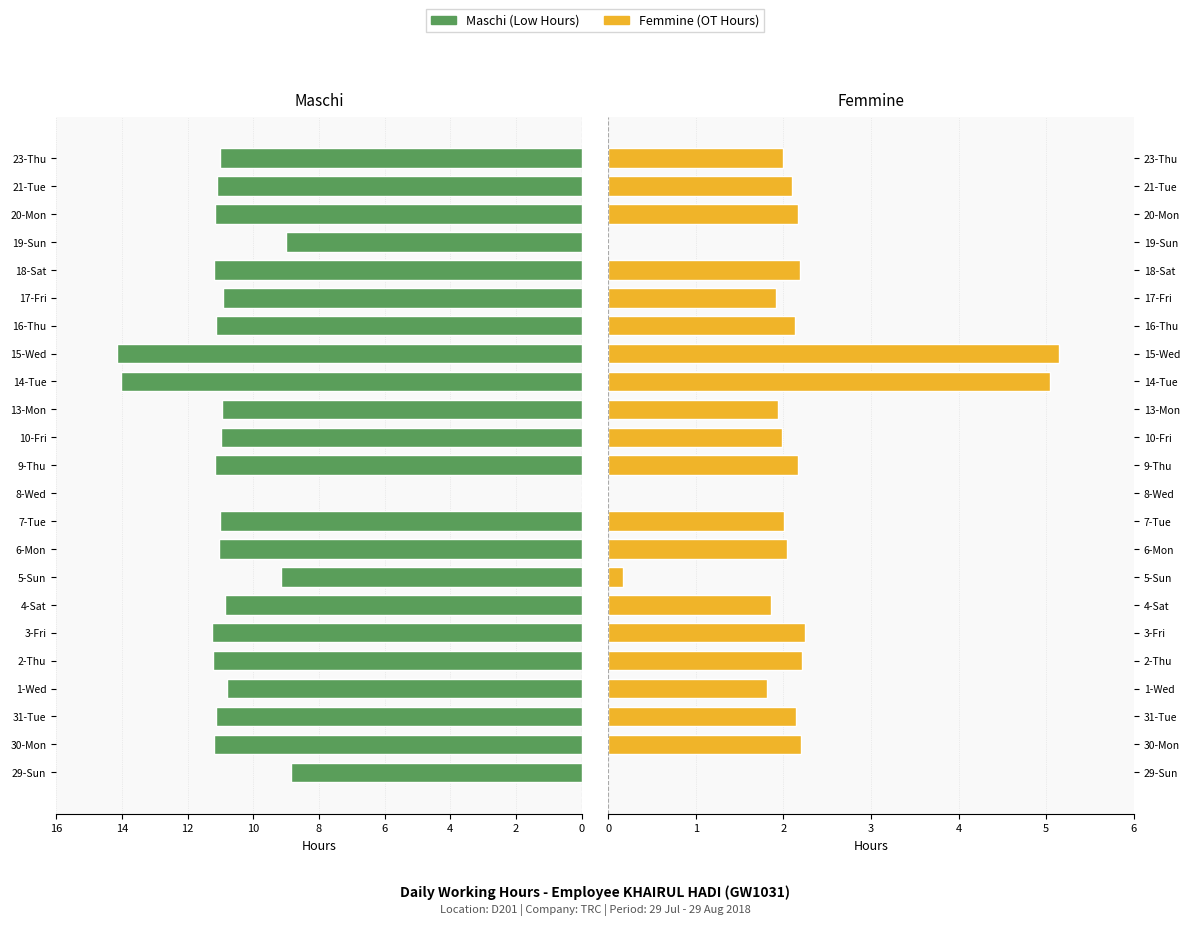

What is the value of the Femmine bar at the 23rd from the left?

2.0